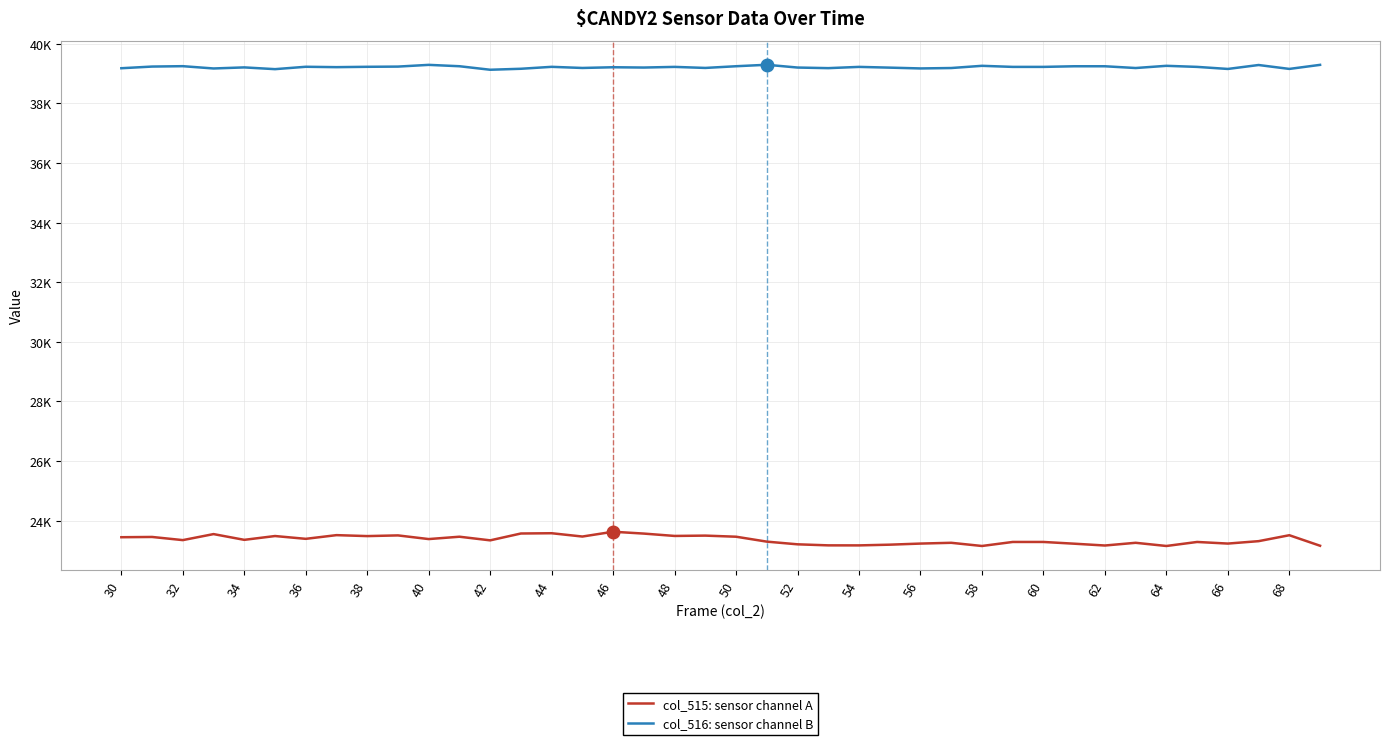

What are all the series names shown in the legend?

col_515: sensor channel A, col_516: sensor channel B